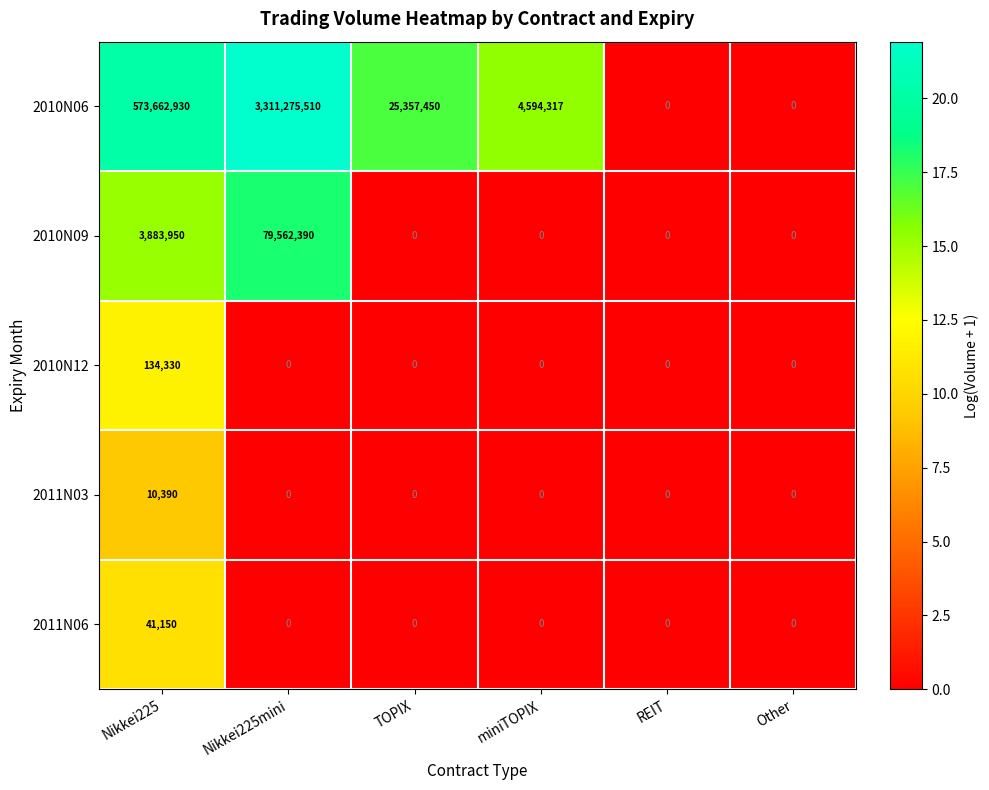

How many data points in 2011N06 are above 0?

1